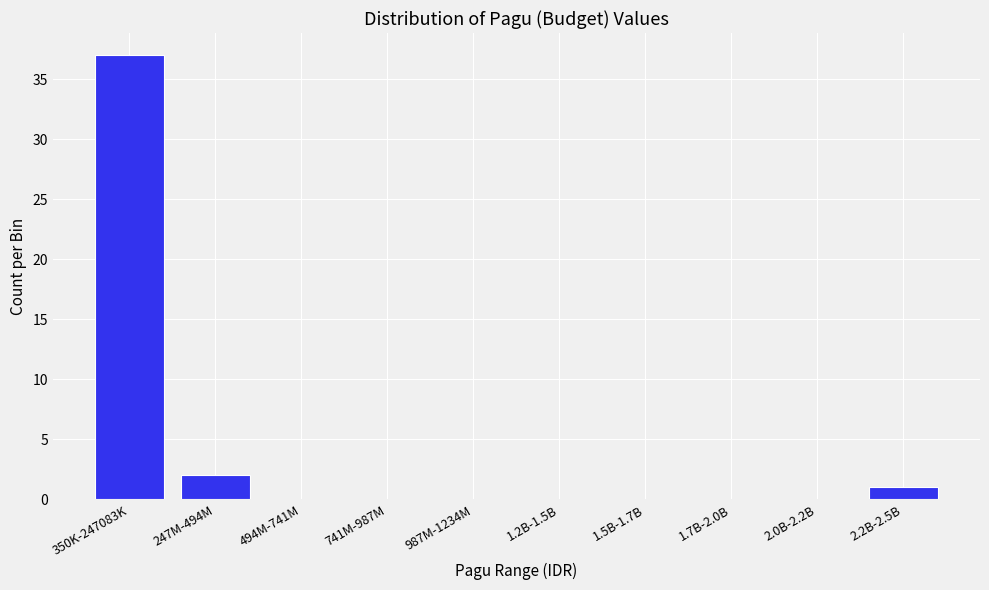

Reading left to right, what are all the values shown in this chart?

350K-247083K=37	247M-494M=2	494M-741M=0	741M-987M=0	987M-1234M=0	1.2B-1.5B=0	1.5B-1.7B=0	1.7B-2.0B=0	2.0B-2.2B=0	2.2B-2.5B=1